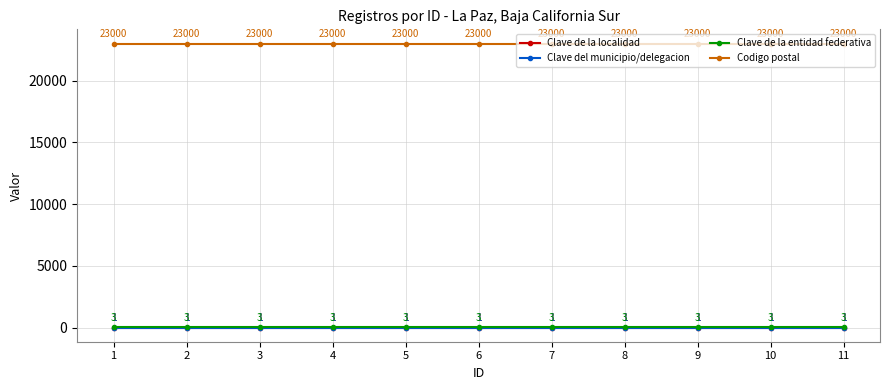

Is this an area chart (filled region under the line)?

No